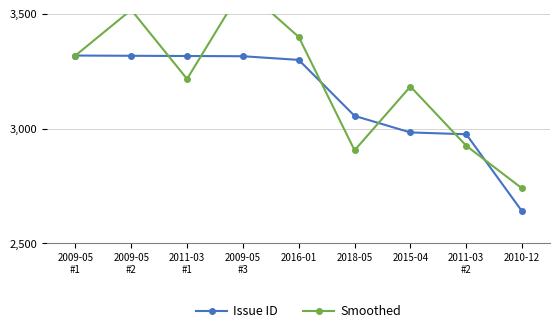

How many values in the Issue ID series exceed 3299?

4